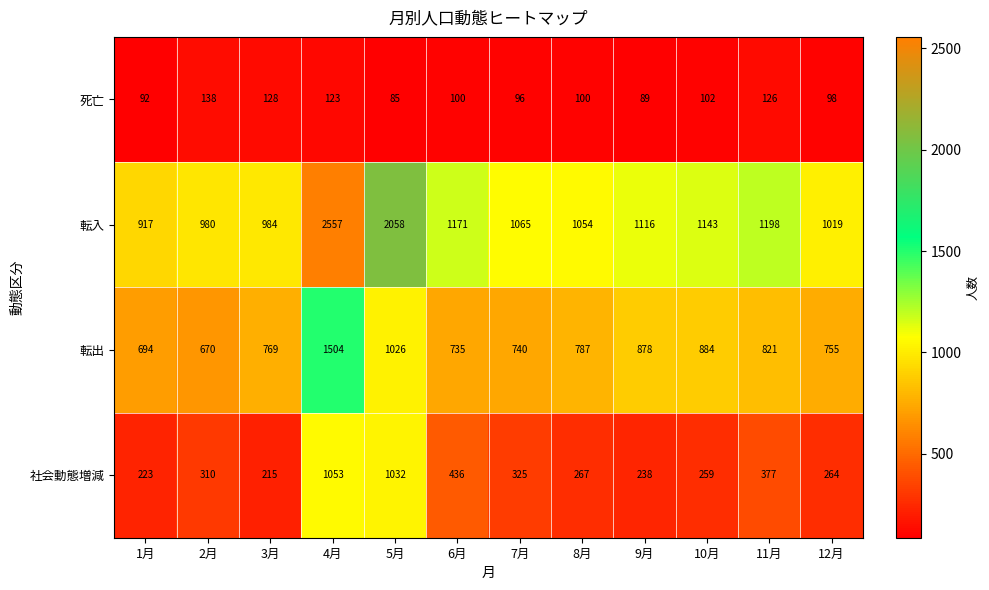

What is the total value across all series at 1月?

1926